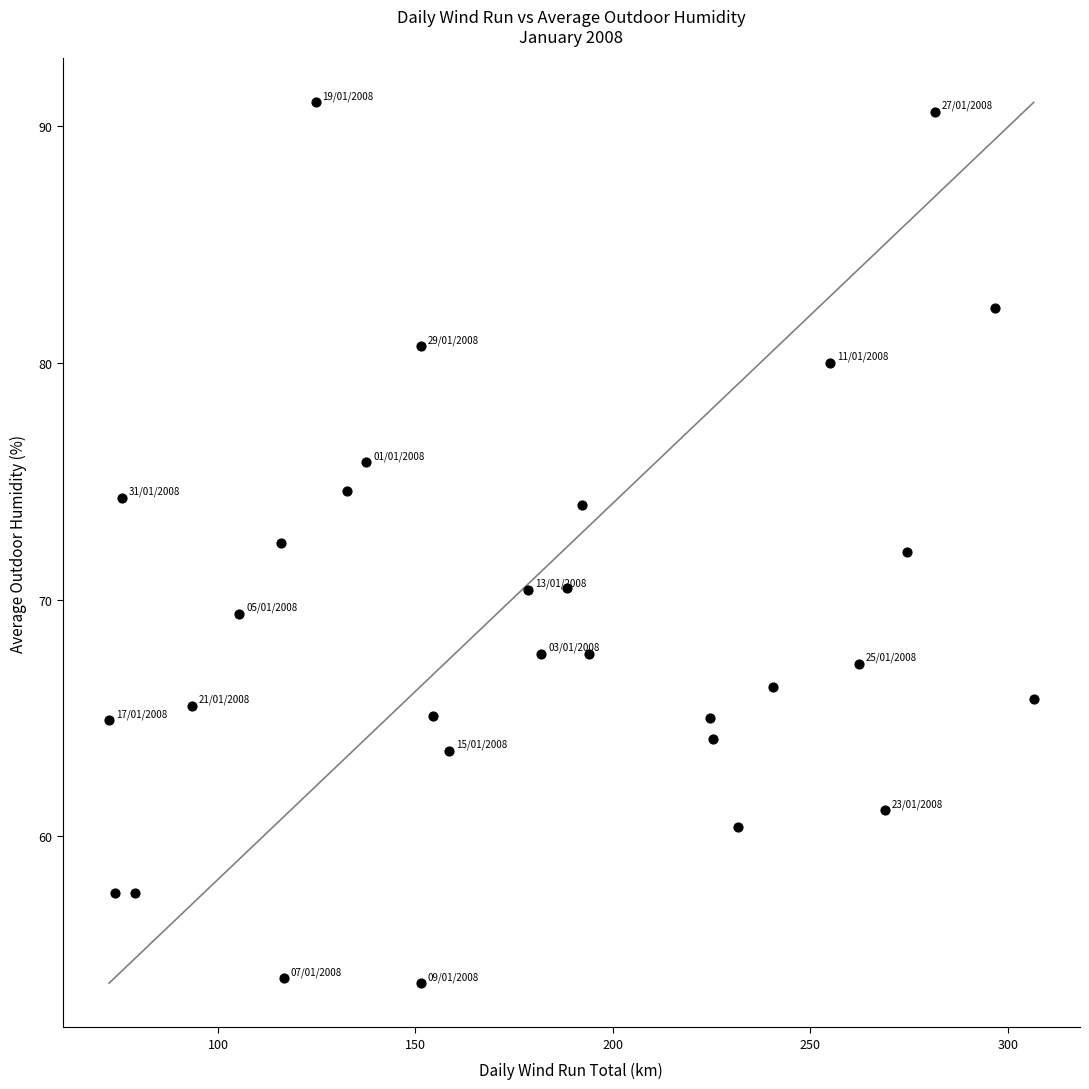

What is the range of X values (max minus min)?

234.2